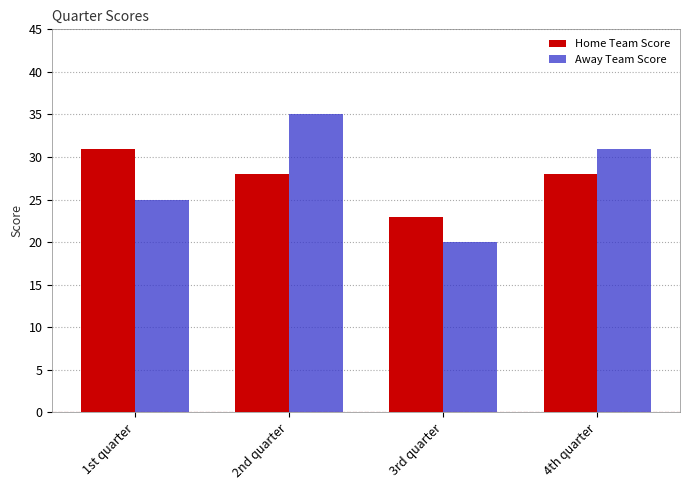

Between 2nd quarter and 4th quarter, which series saw the biggest shift?

Away Team Score